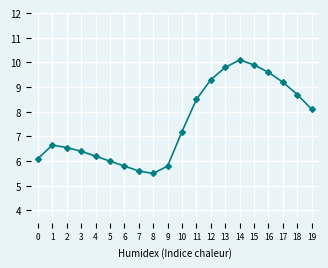

Between 4 and 11, which is larger?

11